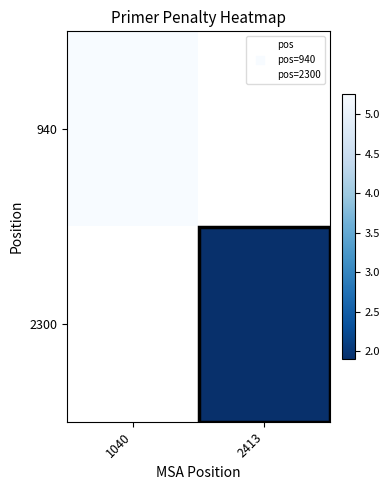

Rank the series at 1040 from highest to lowest value.

940, 2300